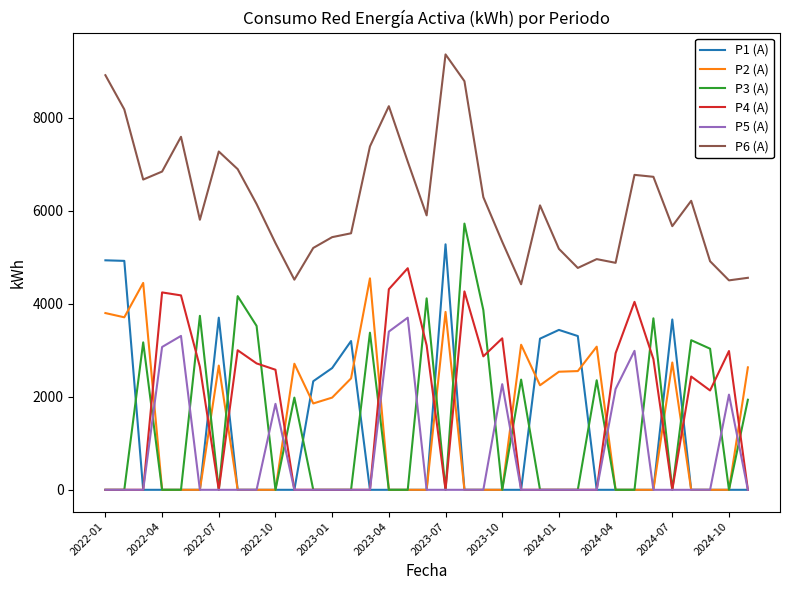

What is the maximum value shown in the chart?

9359